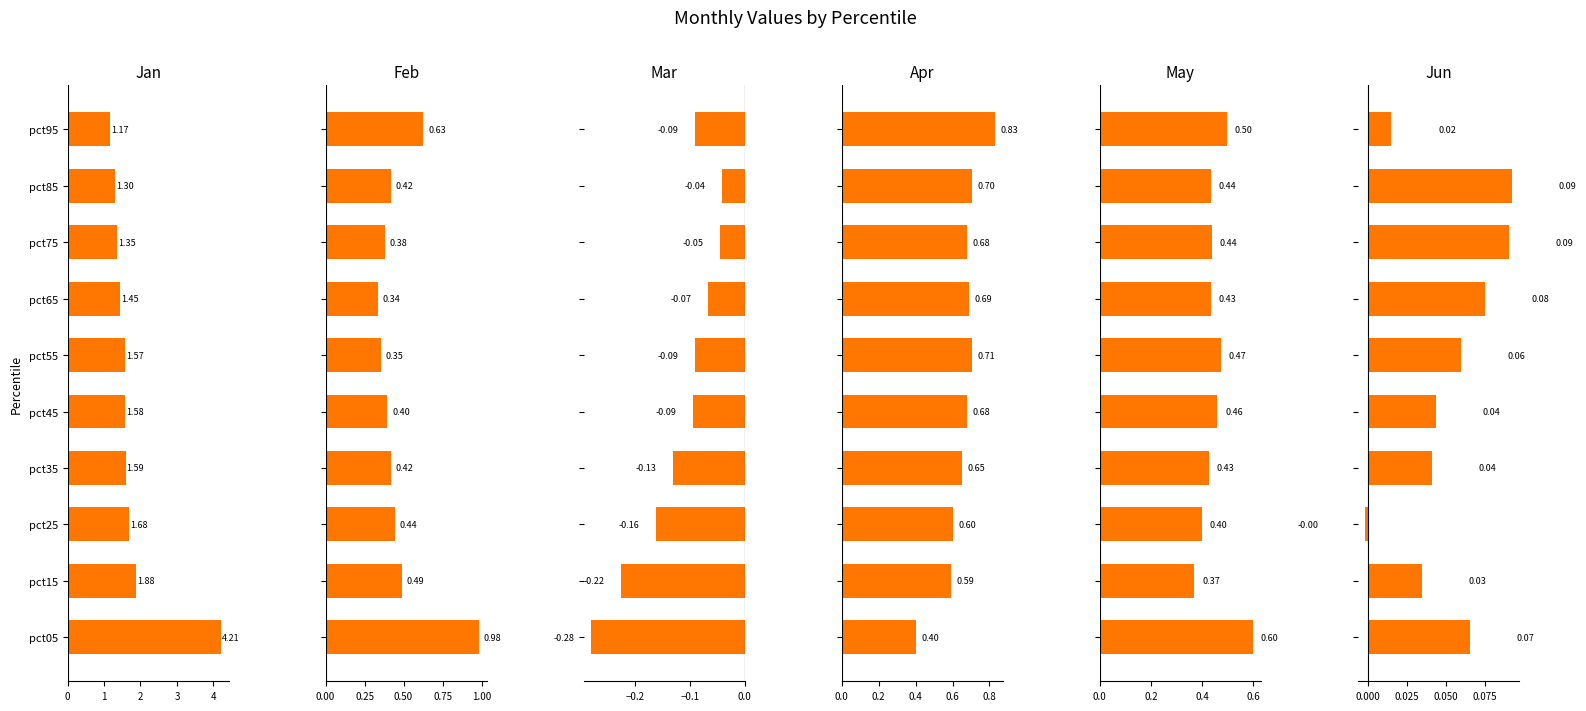

The value of Apr at pct15 is 0.6. True or false?

True